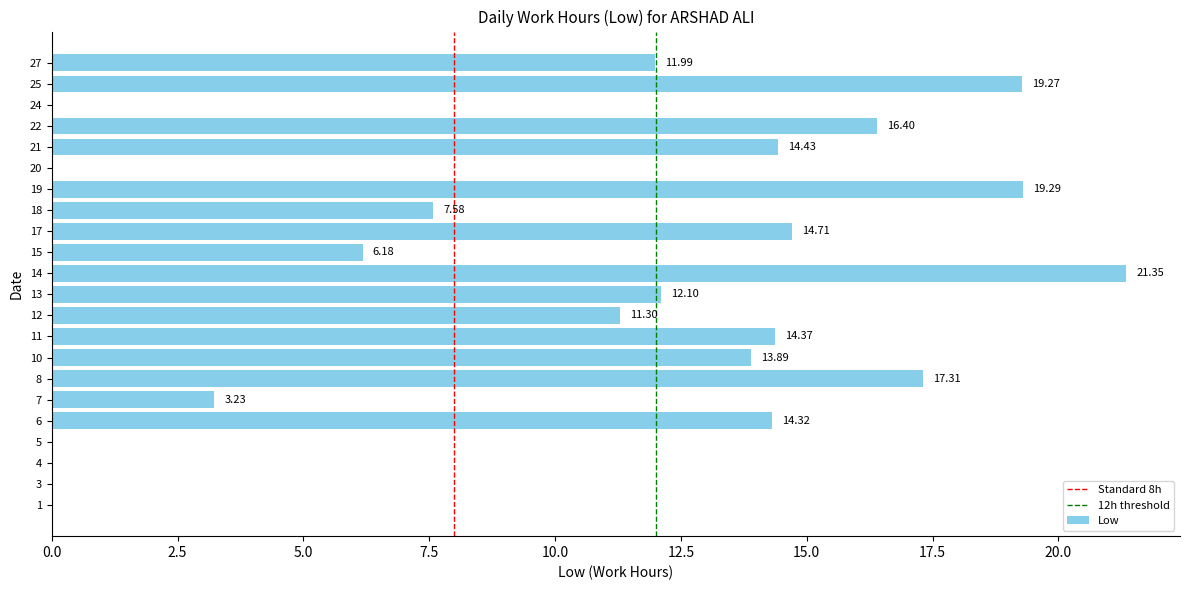

What is the change in value from 6 to 10?

-0.4